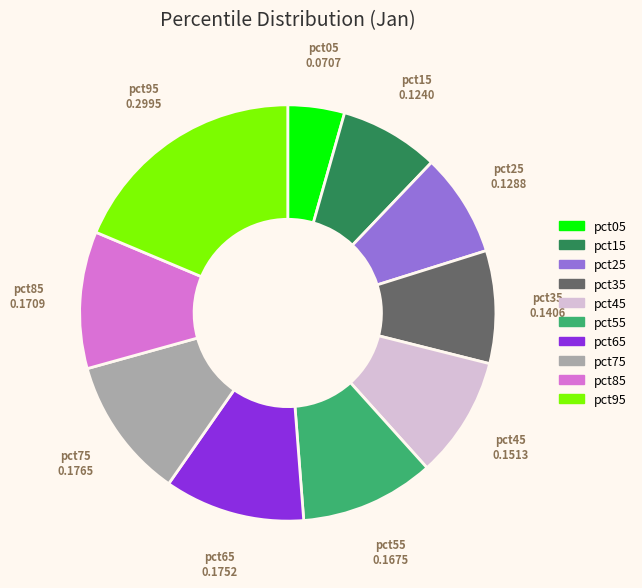

How many segments does this pie chart have?

10